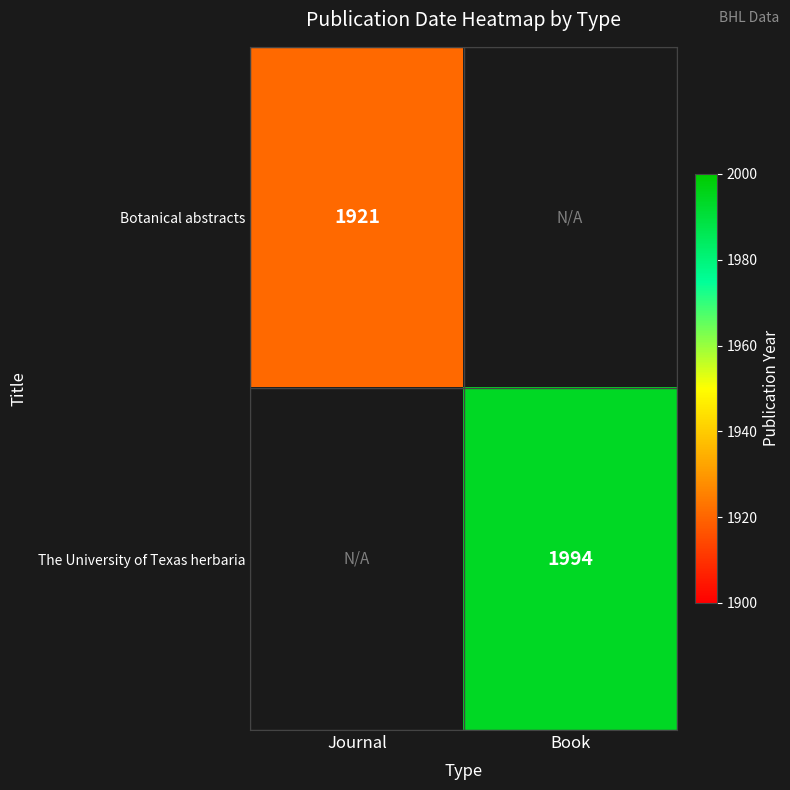

The value of Botanical abstracts at Journal is 467. True or false?

False